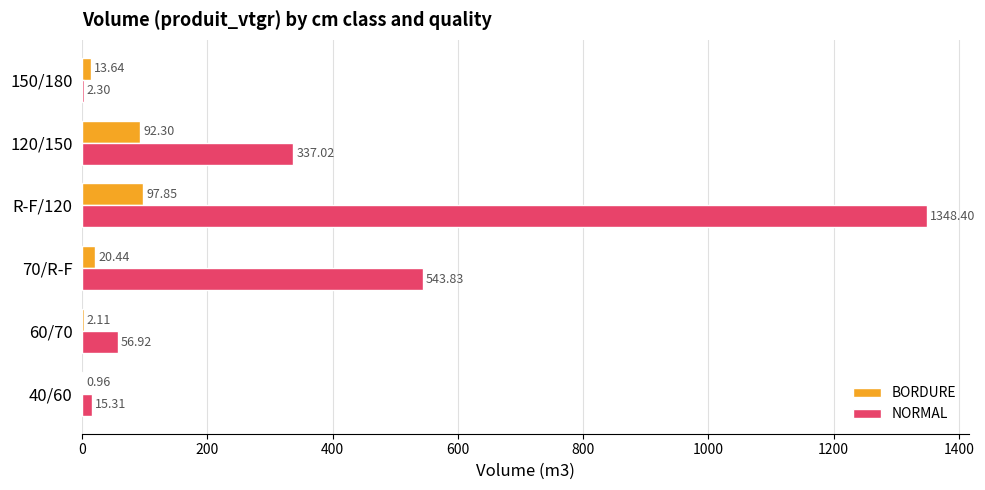

What is the sum of all BORDURE values?

227.3